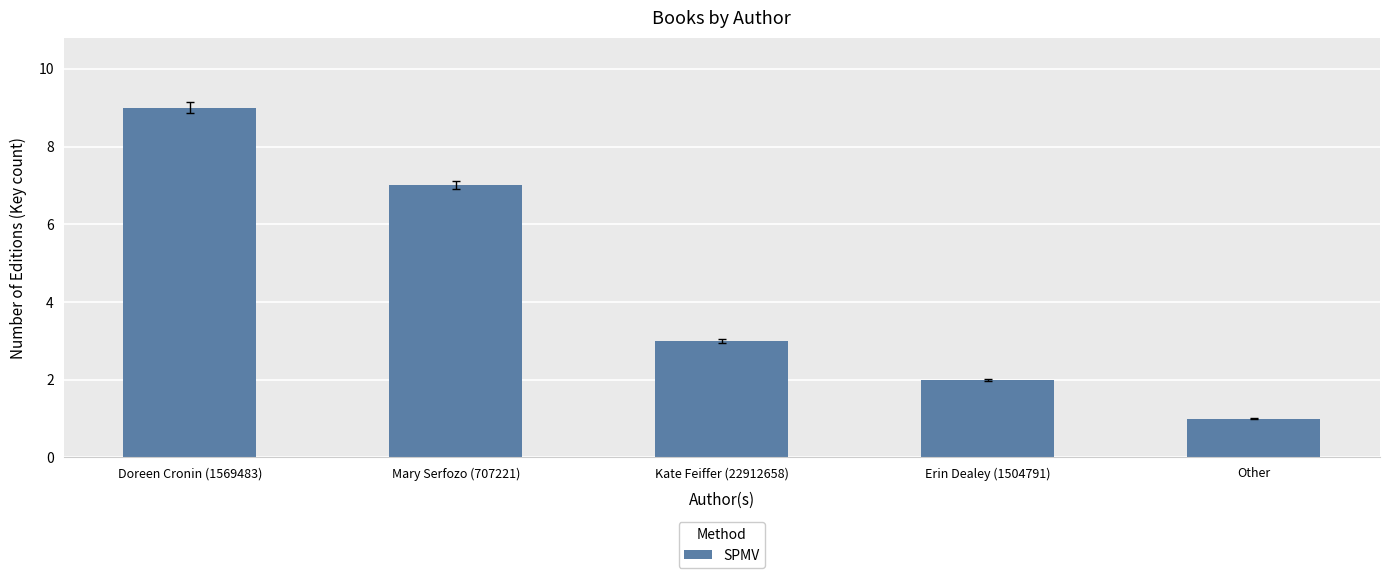

The chart shows a value of 2 at Erin Dealey (1504791). True or false?

True